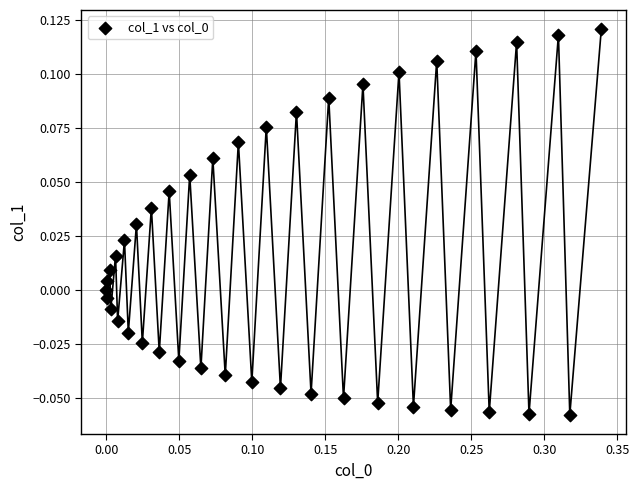

What is the range of X values (max minus min)?

0.3